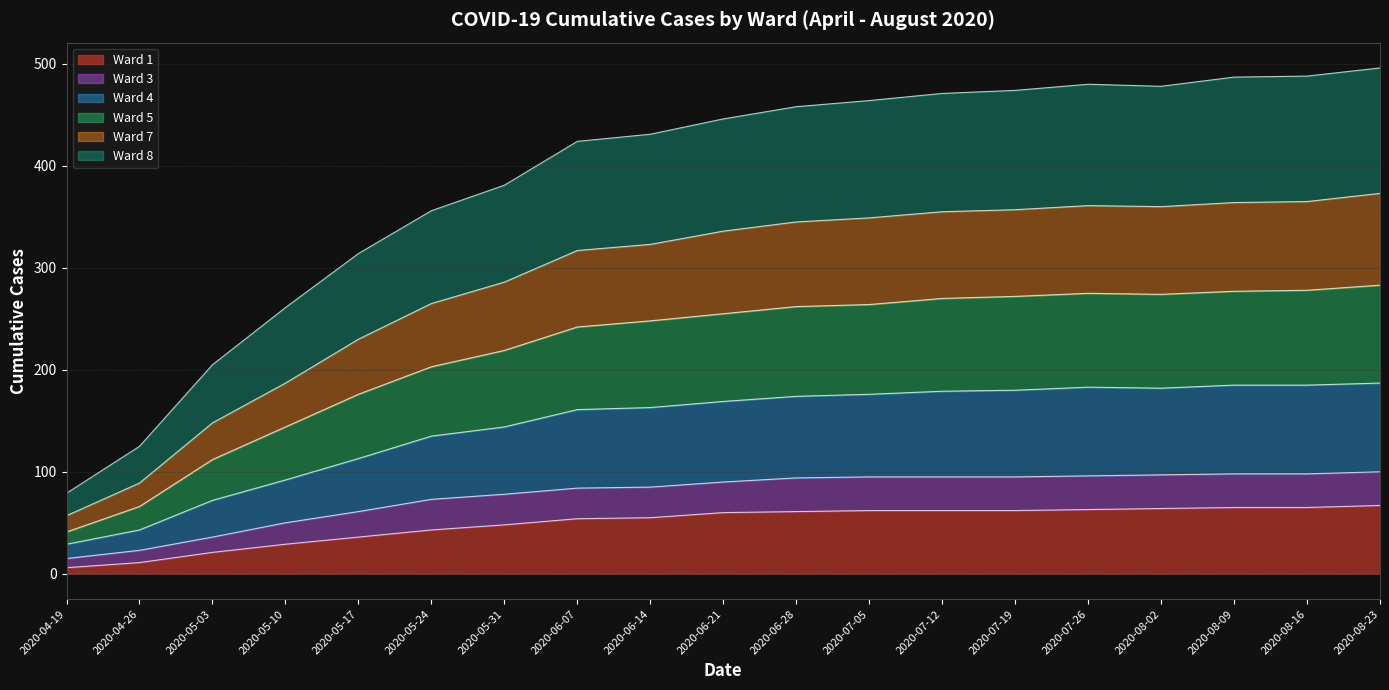

What is the total value across all series at 2020-07-19?

474